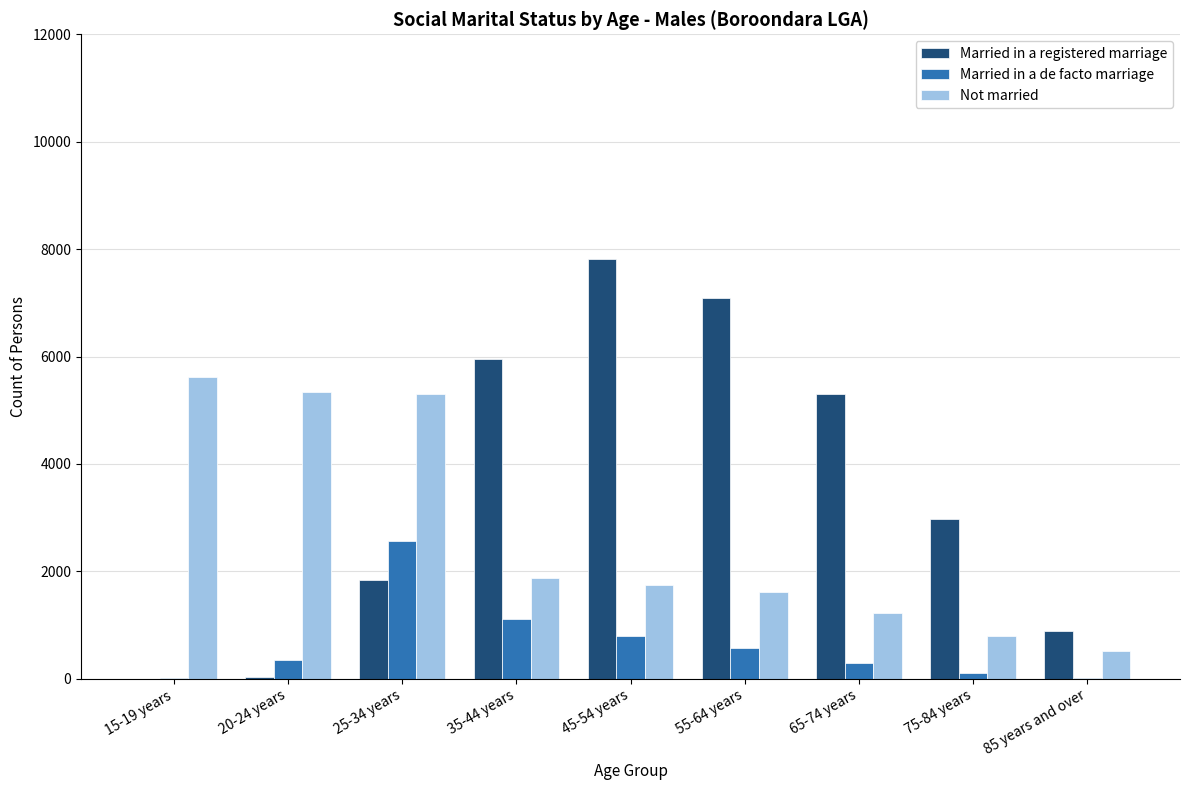

At which category is the sum across all series the highest?

45-54 years